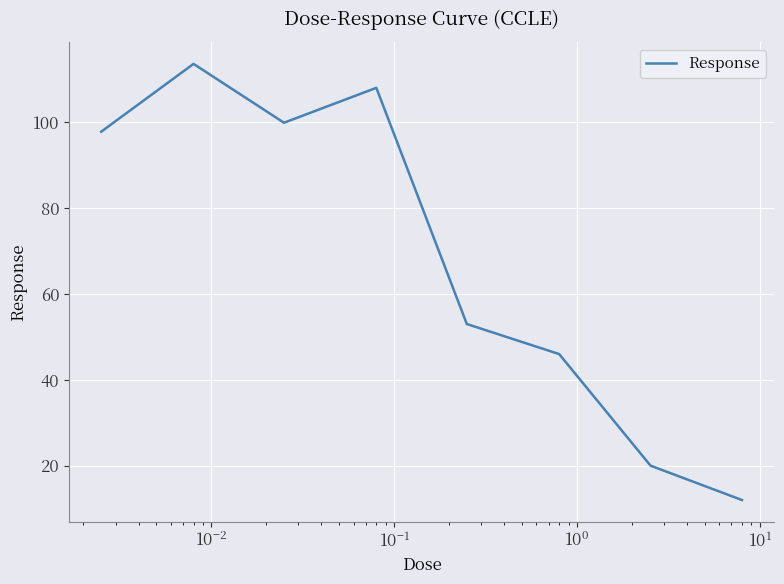

Does the chart have visible grid lines?

Yes